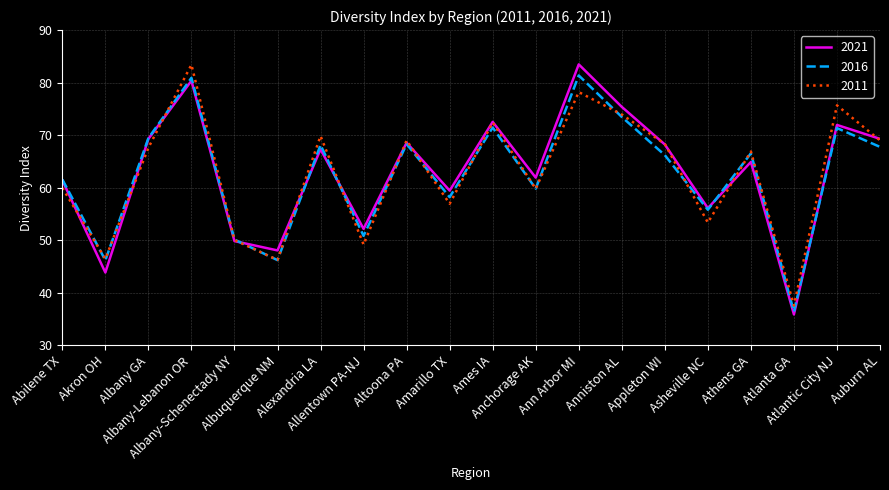

What are all the series names shown in the legend?

2021, 2016, 2011